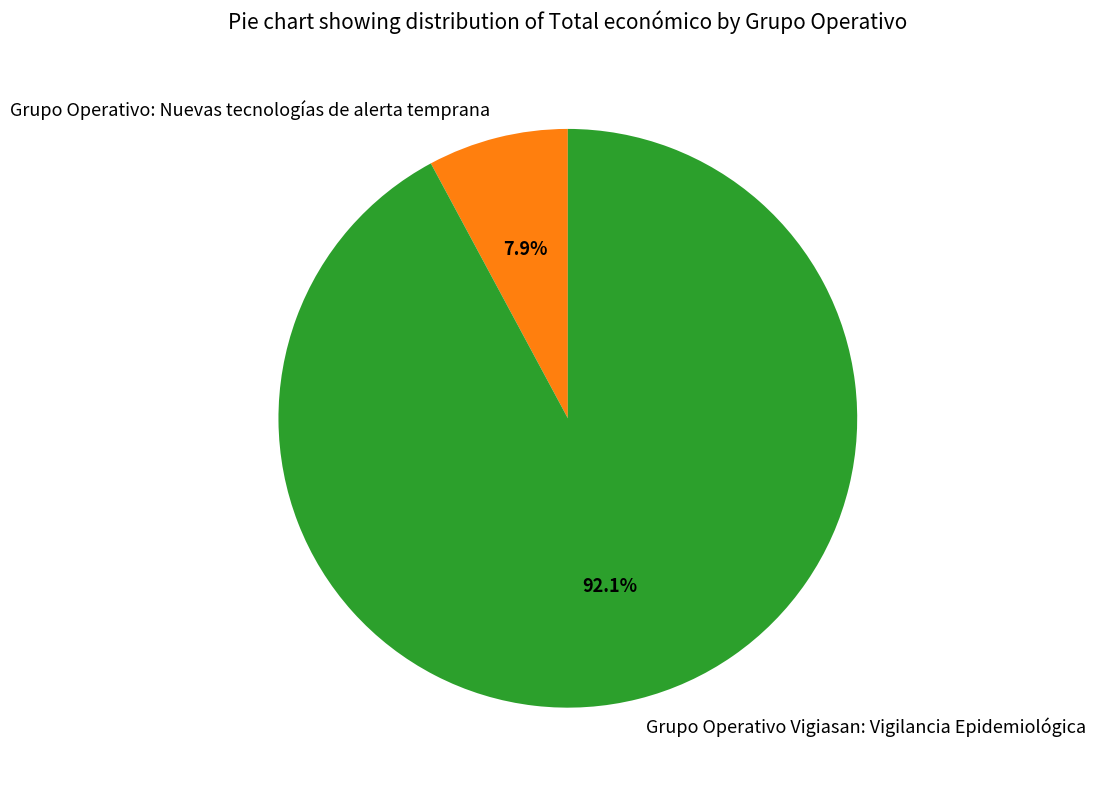

What portion of the pie excludes Grupo Operativo Vigiasan: Vigilancia Epidemiológica?

7.9%